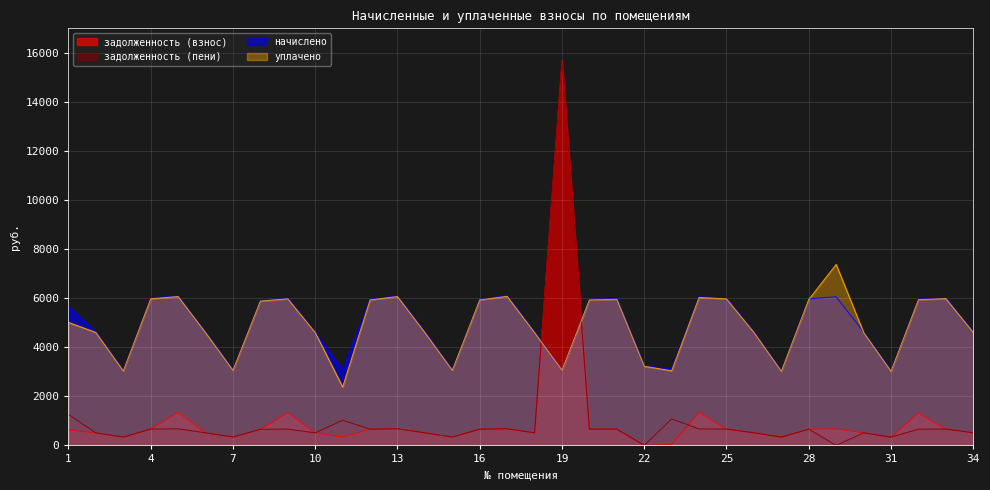

What is the approximate value of задолженность (пени) at 8?

656.6